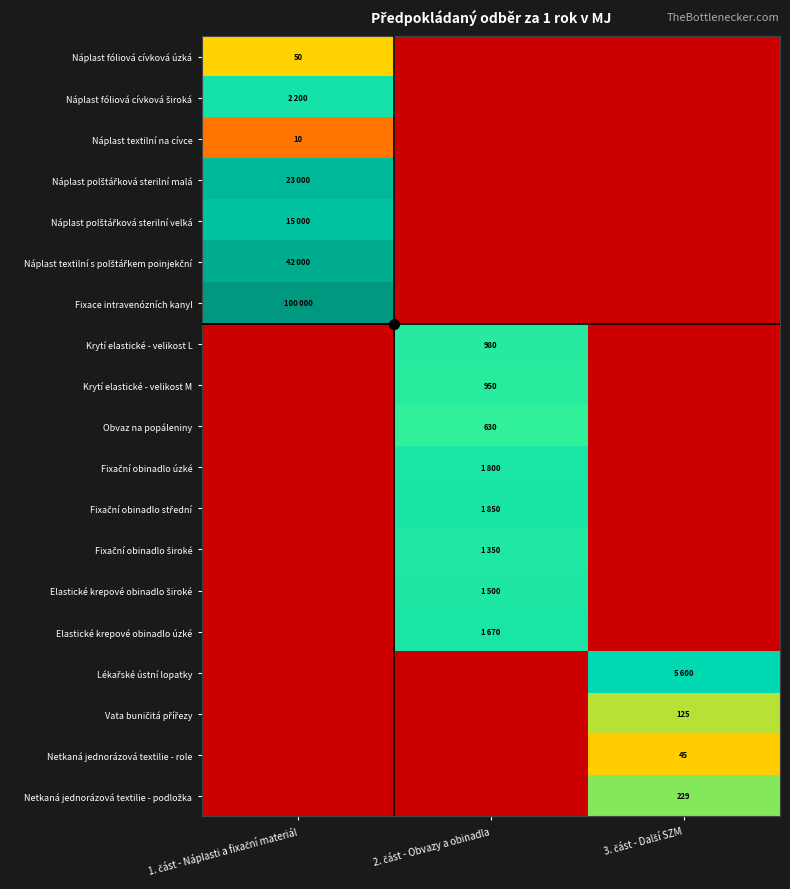

Is it true that Náplast textilní na cívce equals 0.0 at 3. část - Další SZM?

True